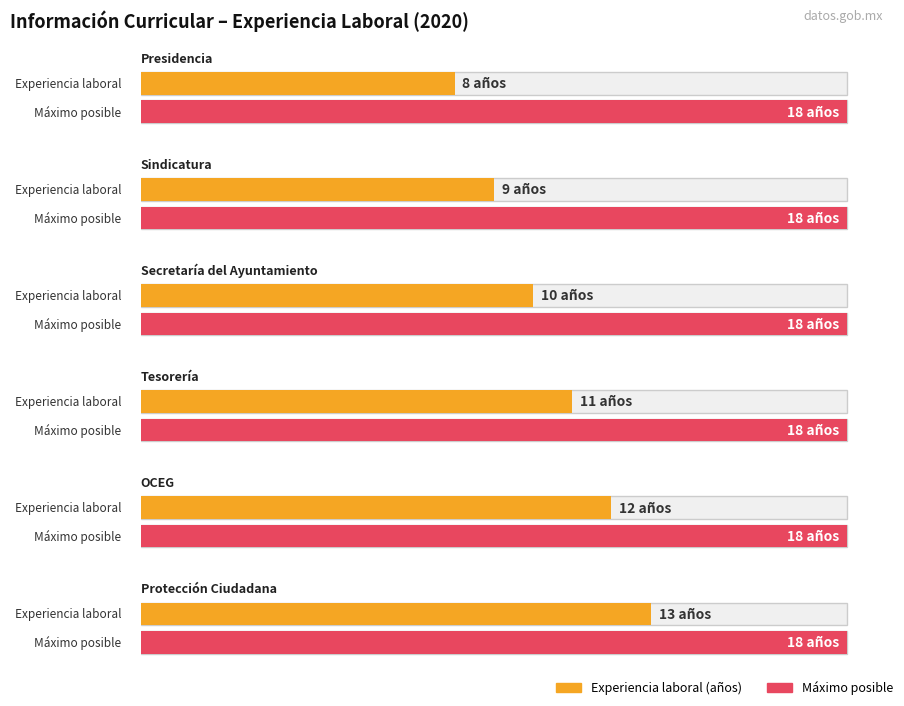

True or false: the data shows 23 at Directora de DIF.

False